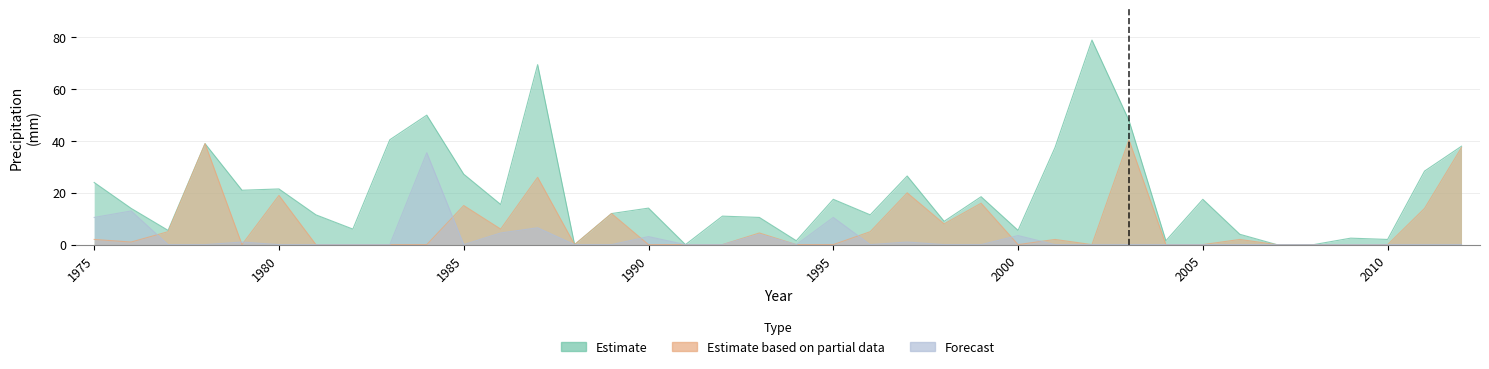

Rank the series by their maximum value, from lowest to highest.

Forecast, Estimate based on partial data, Estimate